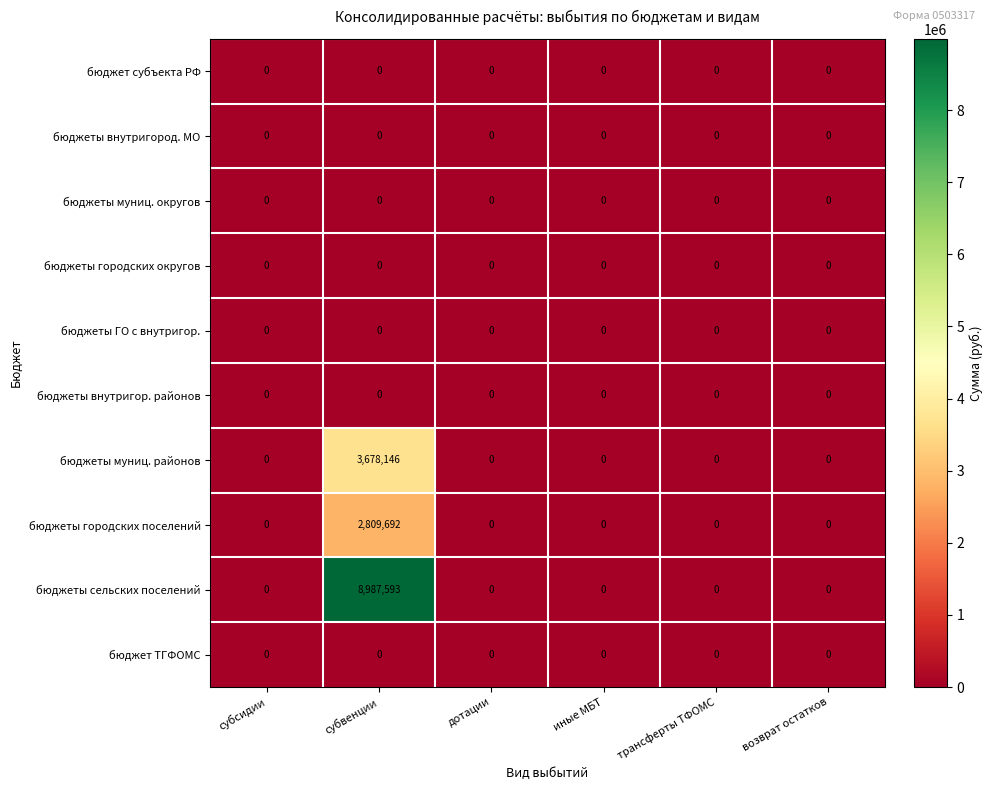

What is the highest value of the бюджеты муниц. районов series?

3678146